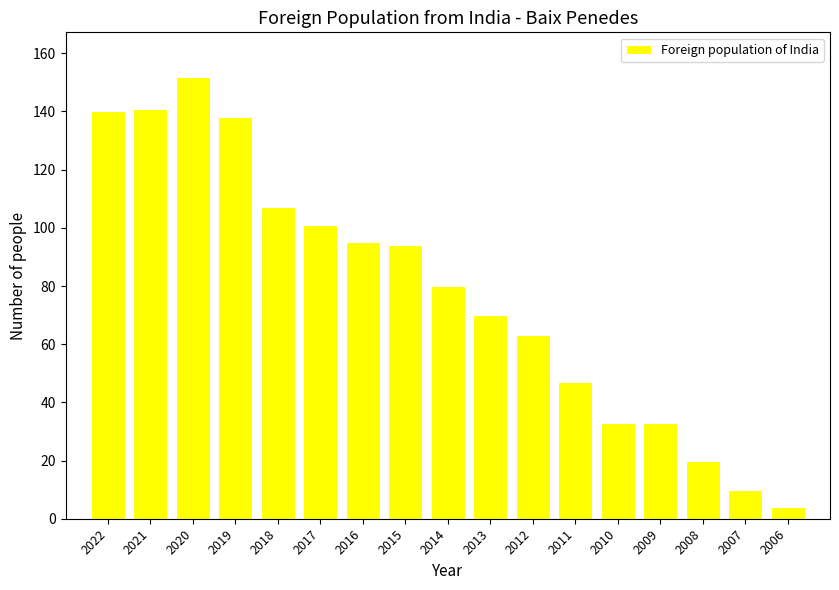

What is the difference between the values at 2010 and 2018?

74